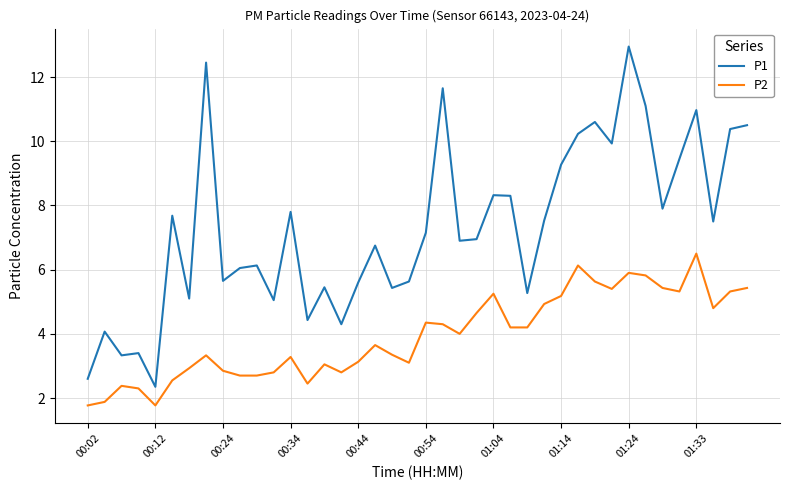

Rank the series by their maximum value, from lowest to highest.

P2, P1